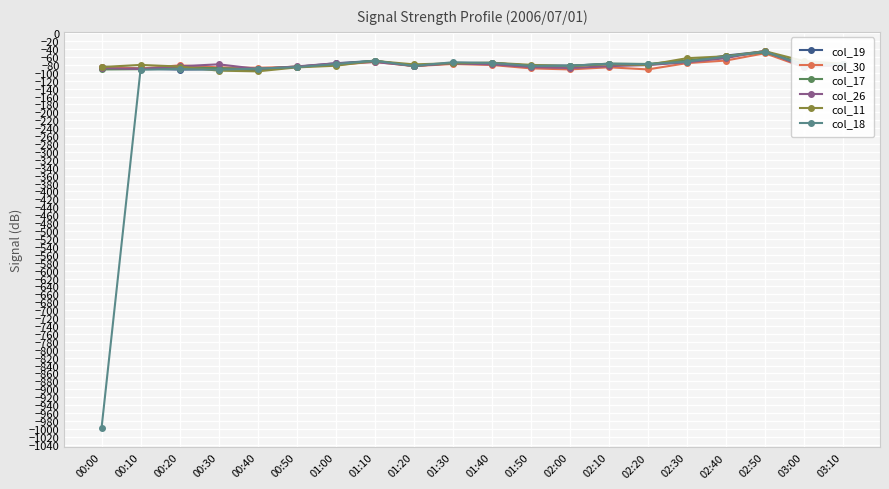

The value of col_30 at 01:50 is -43.5. True or false?

False